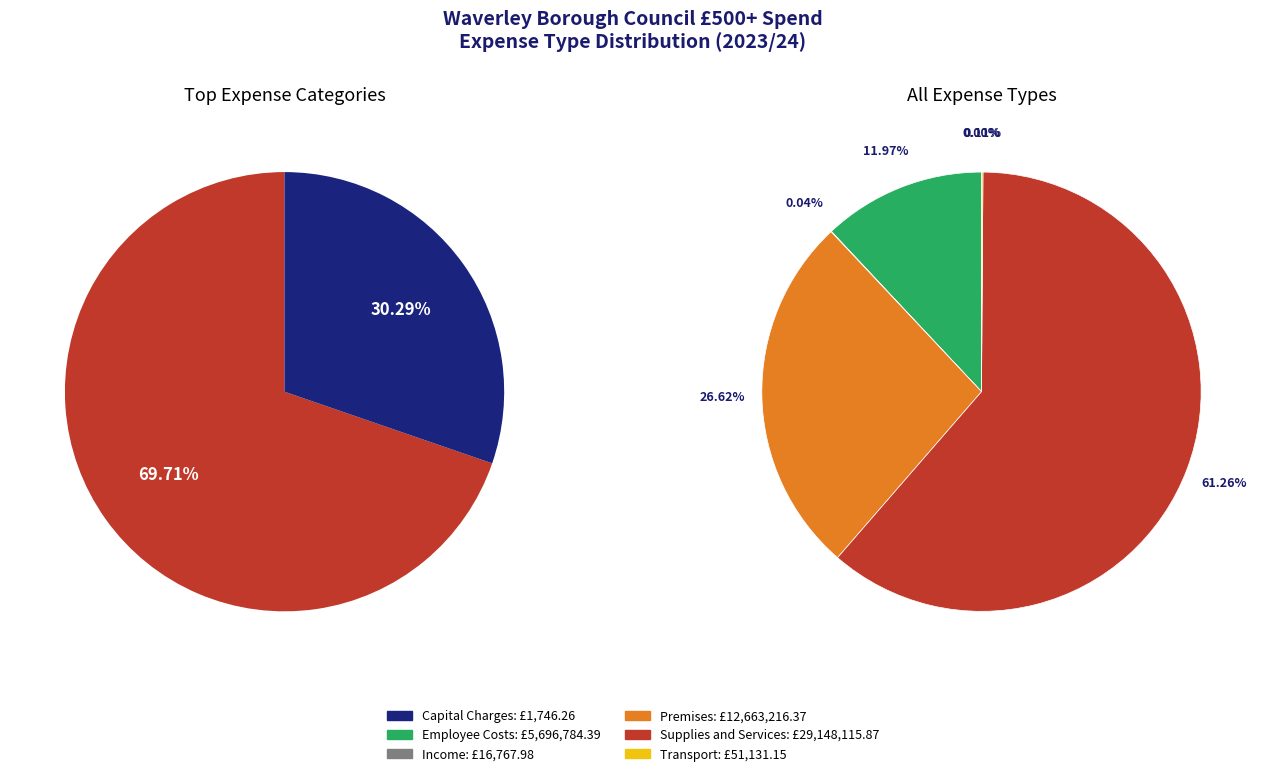

True or false: values accounts for 12% of the total.

False